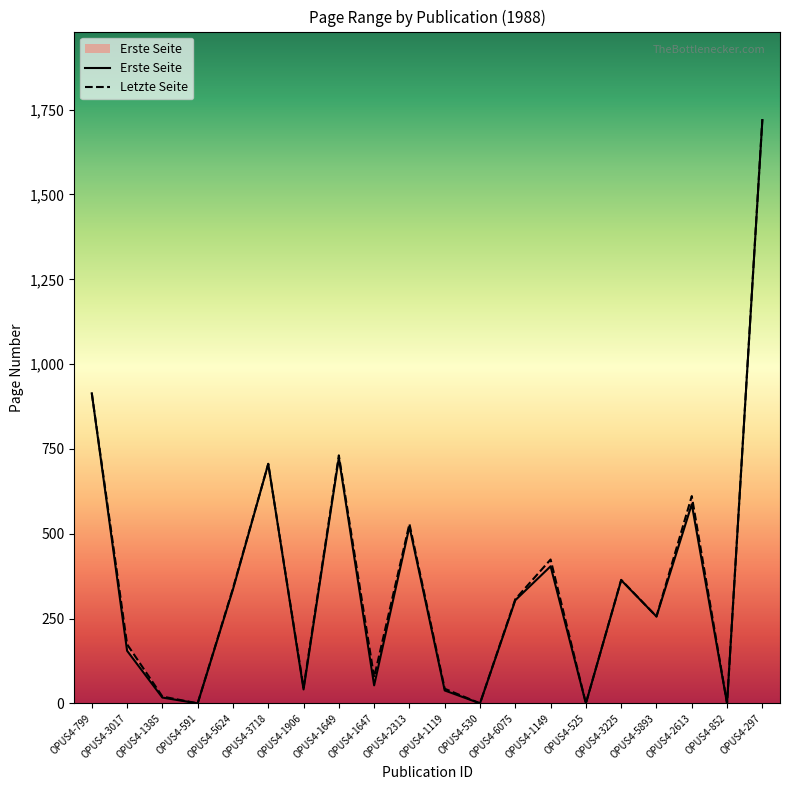

What is the difference between the maximum and minimum values in the Letzte Seite series?

1722